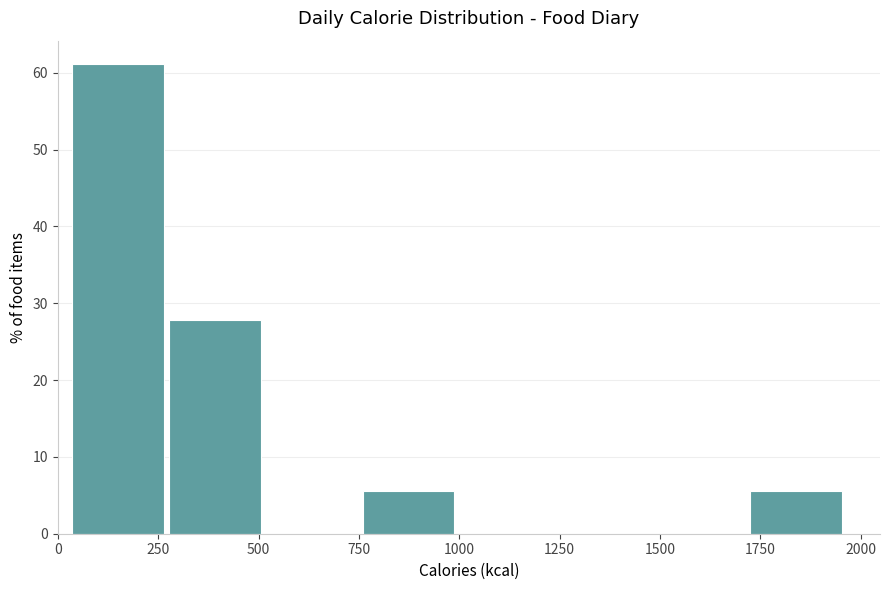

Which range on the x-axis has the tallest bar?

50 to 250